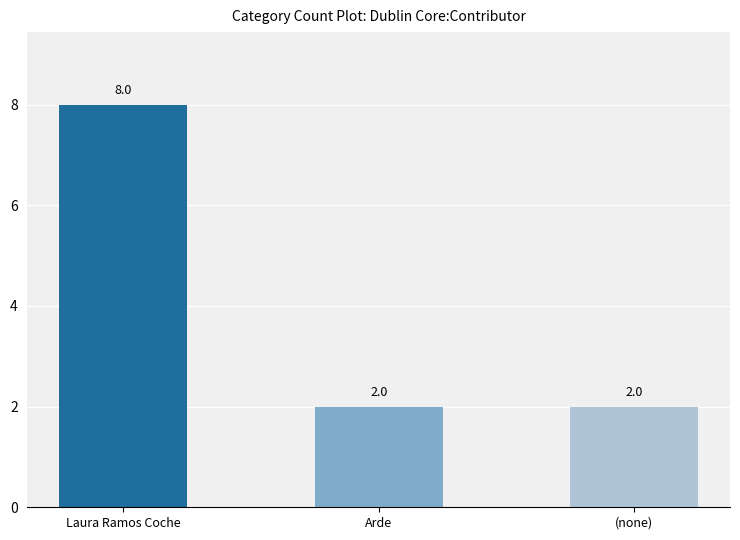

The value at (none) is 2. True or false?

True